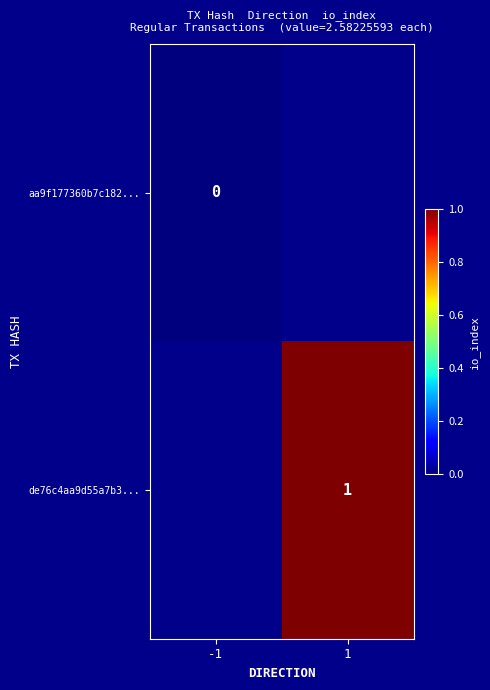

Is it true that de76c4aa9d55a7b3... equals 1 at 1?

True